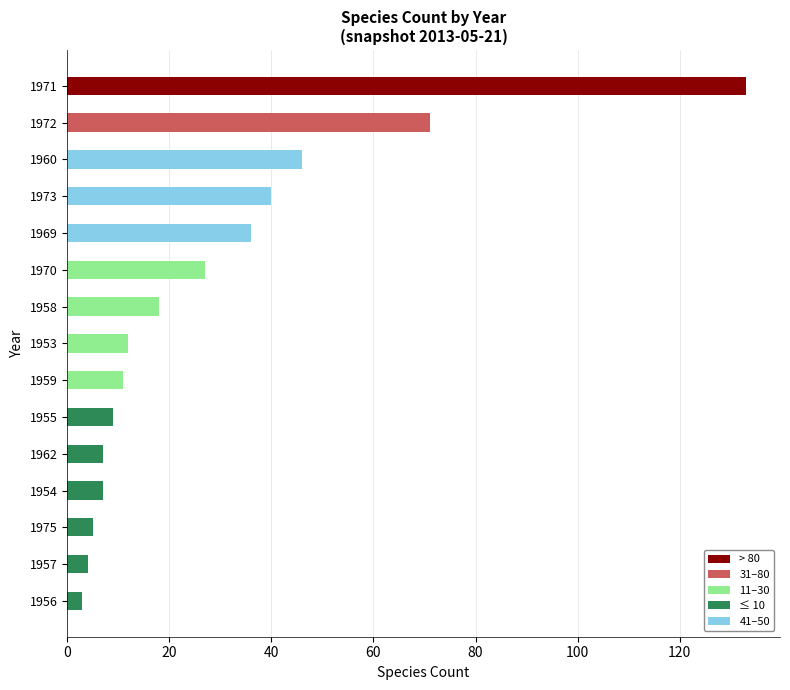

What is the difference between the second highest and minimum values?

68